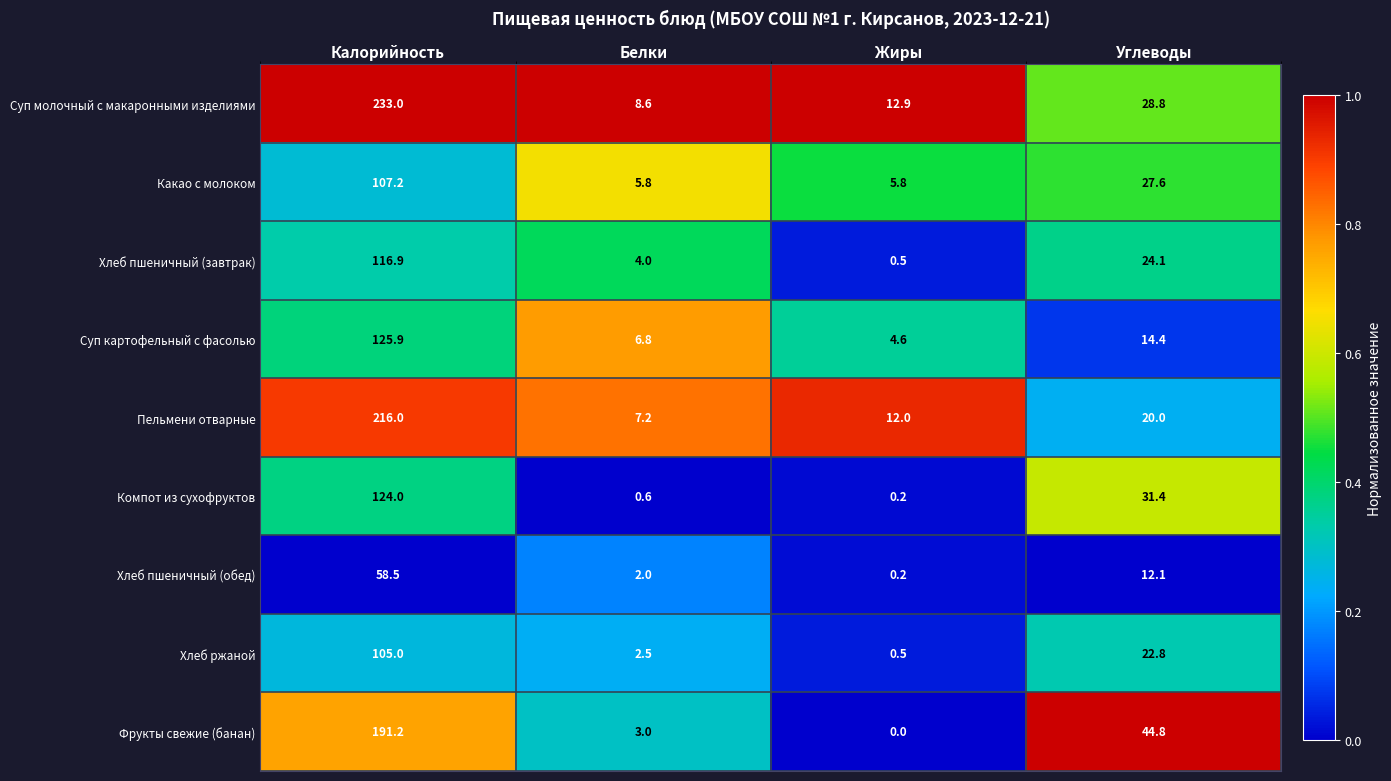

Where does the Хлеб пшеничный (обед) series first go above 12?

Калорийность